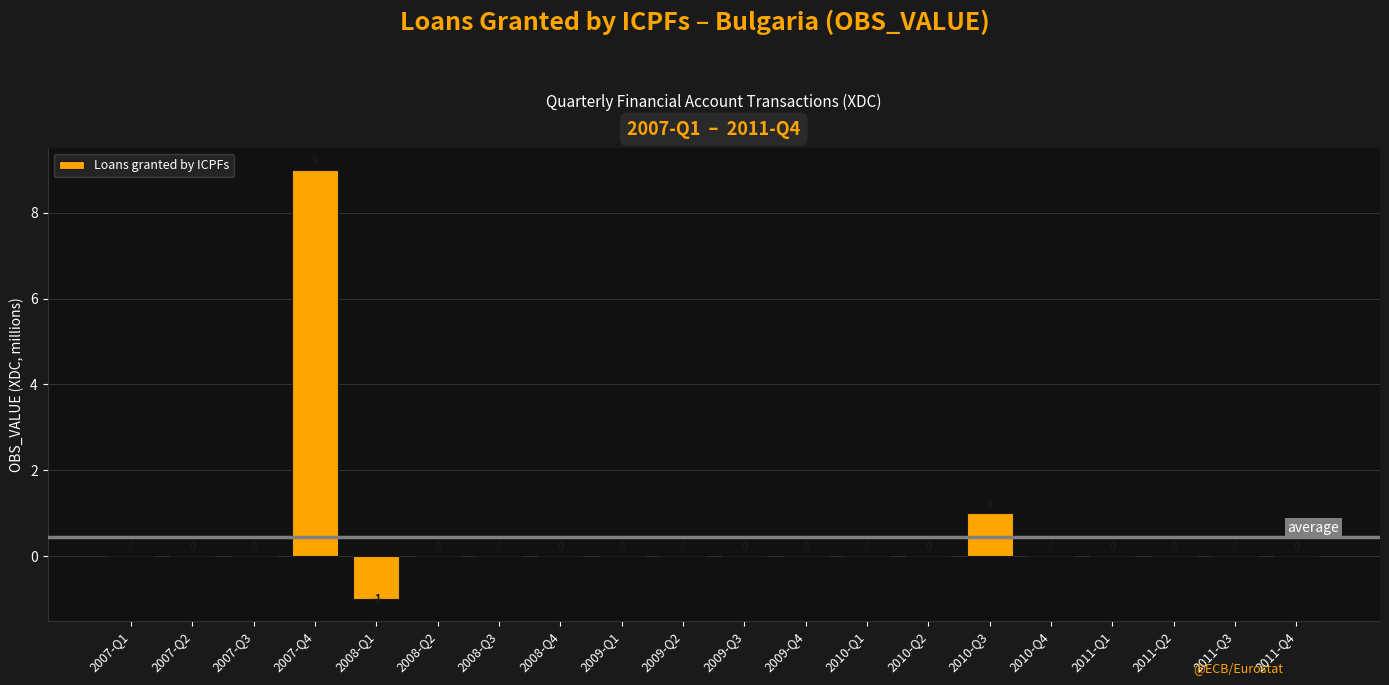

How many values are between 0 and 1?

18